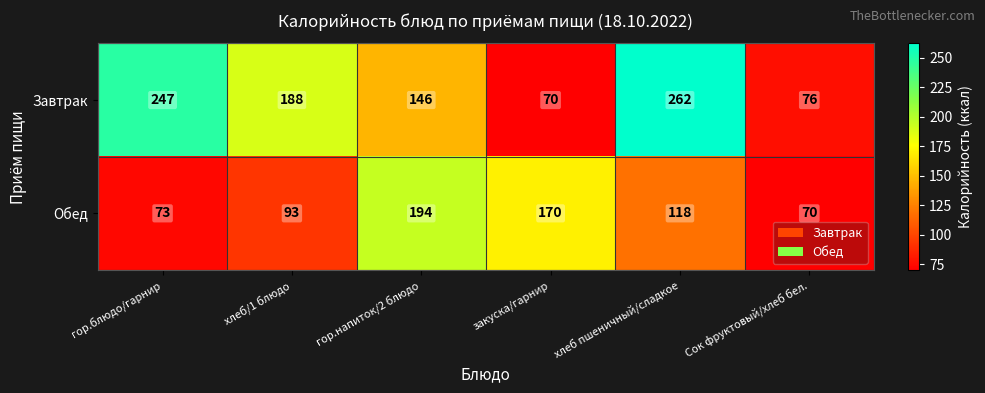

Which series has the largest total across all categories?

Завтрак